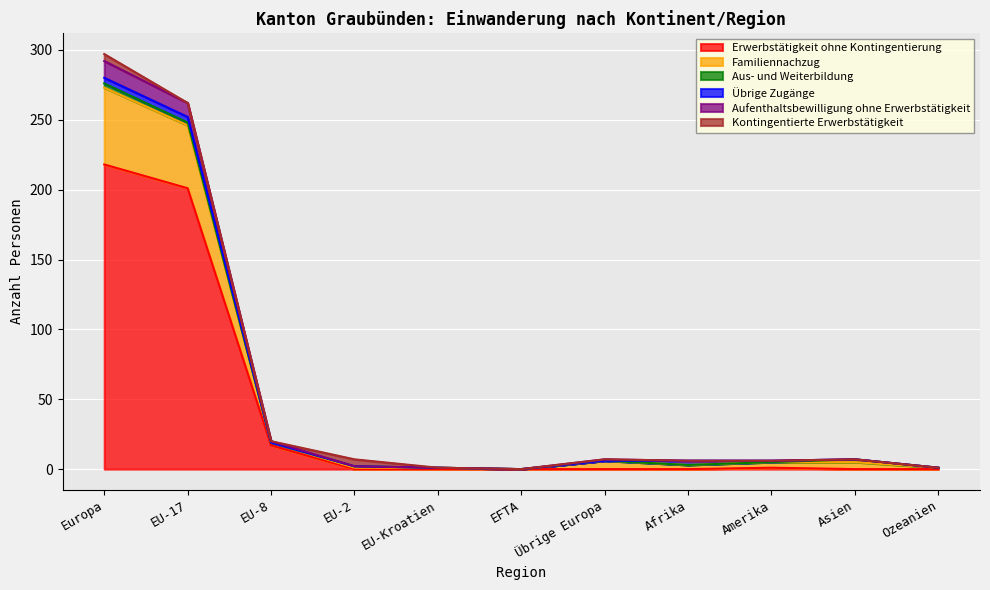

What is the difference between the Familiennachzug values at EU-Kroatien and Übrige Europa?

6